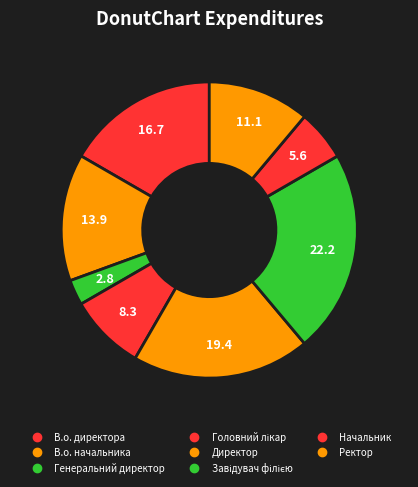

What is the change in value from Директор to Начальник?

-5